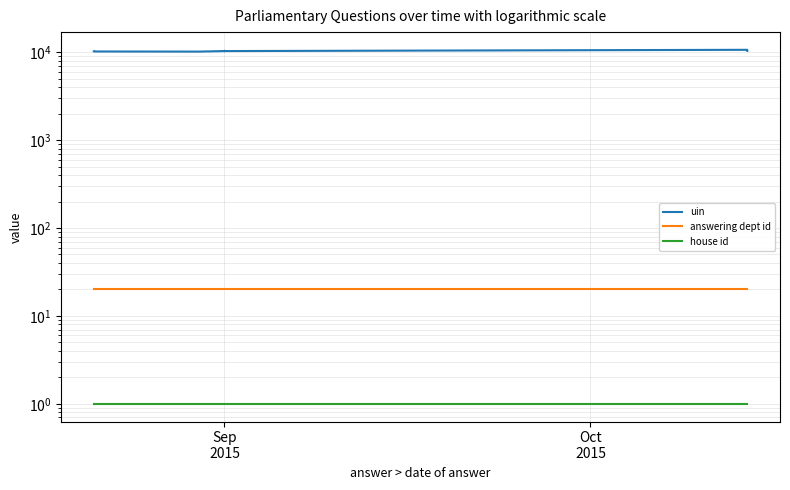

Count the number of categories in the chart.

10